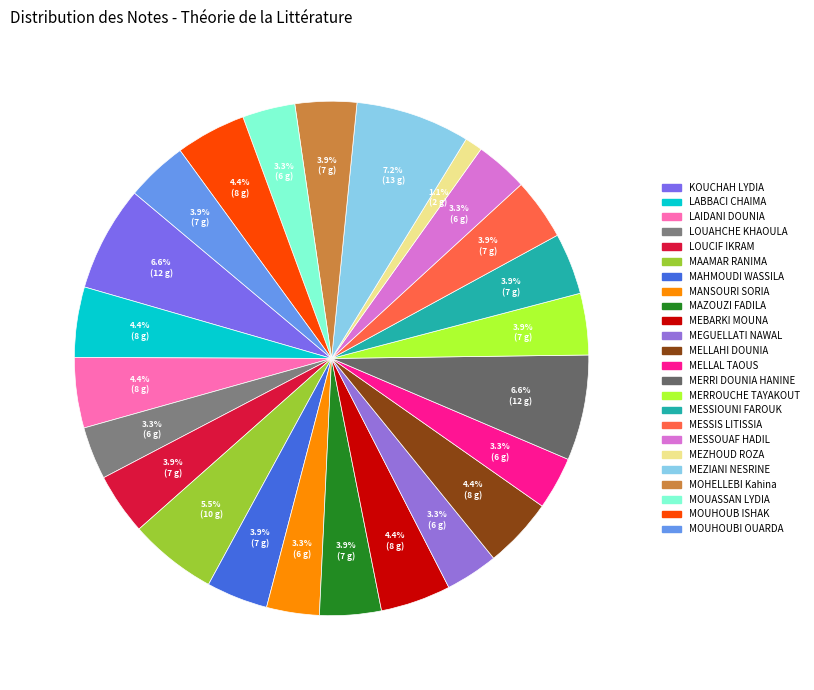

What percentage is NOT represented by LOUAHCHE KHAOULA?

96.7%